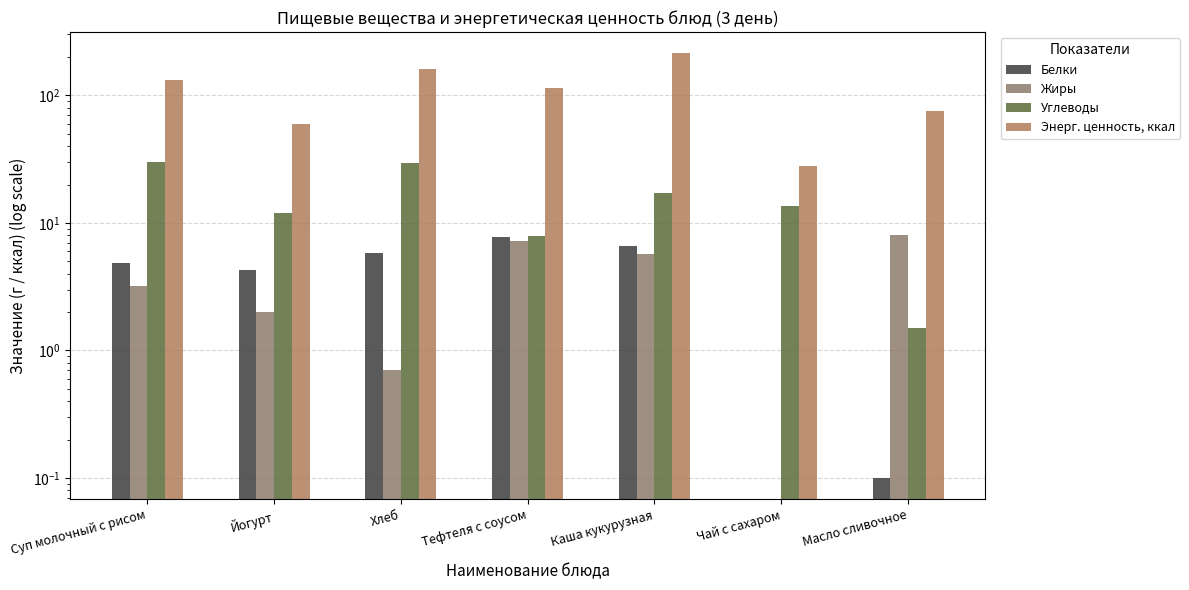

Is it true that Углеводы equals 0.4 at Масло сливочное?

False